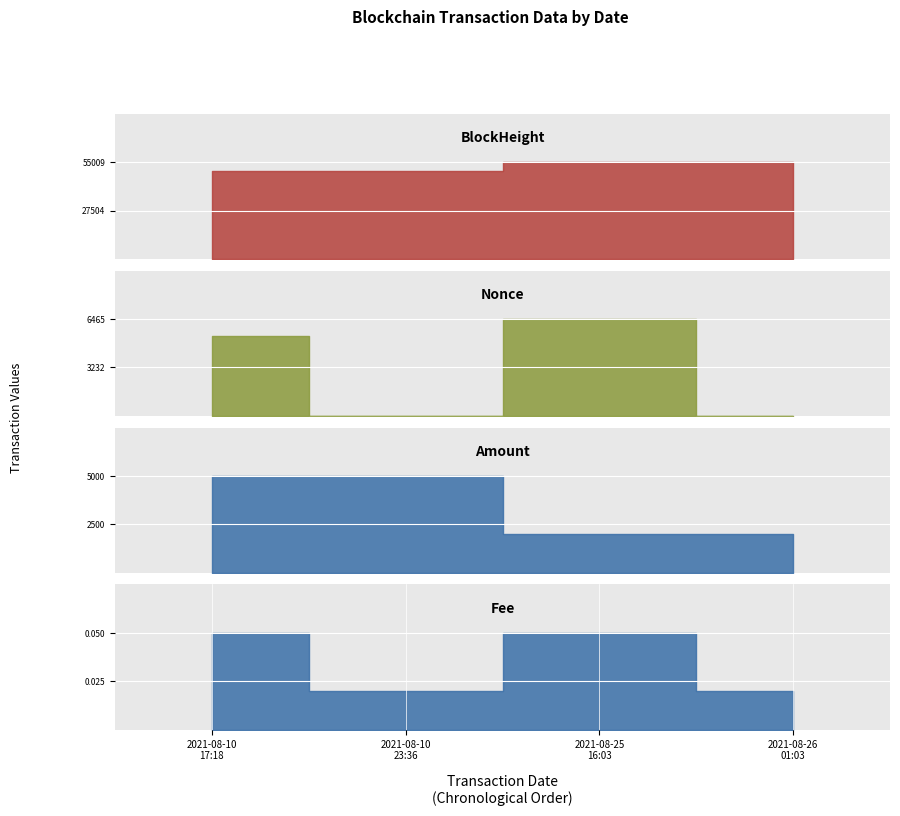

Which category has the highest value across all series?

2021-08-26 01:03